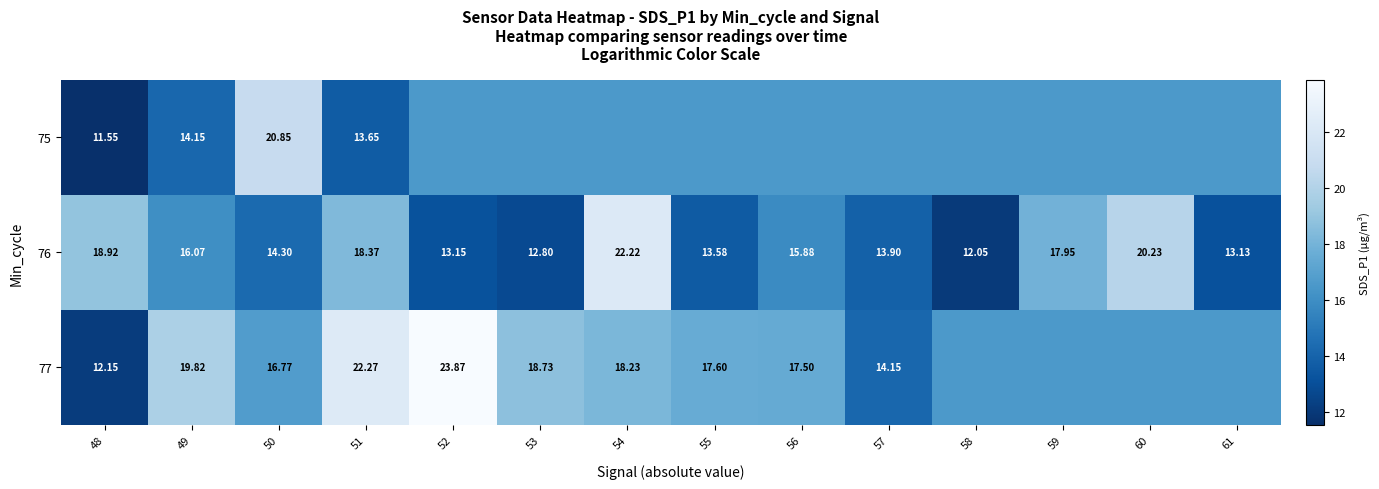

Is the value of 77 at 61 greater than the value of 76 at 57?

Yes